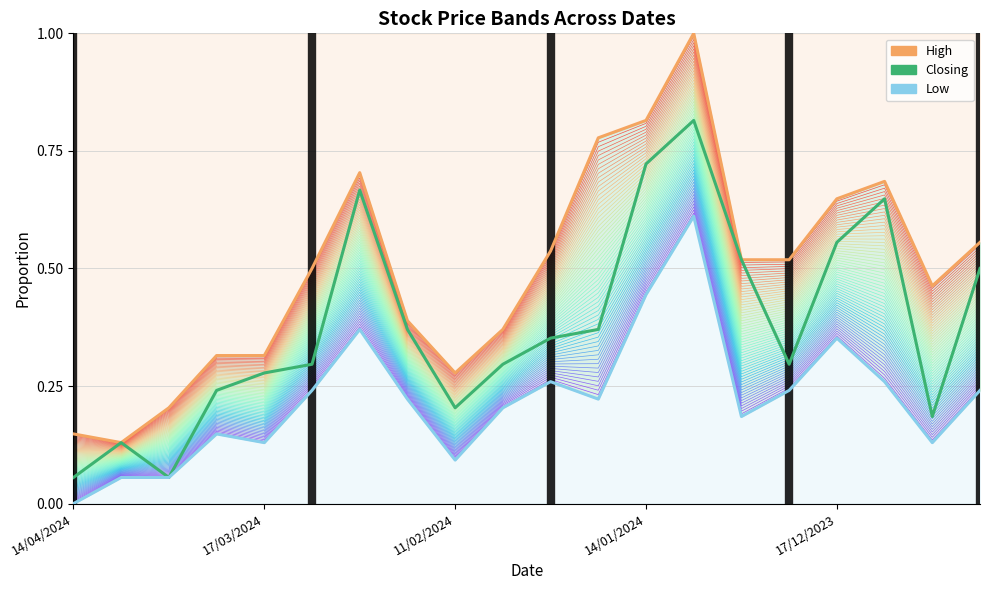

In High, how many points are higher than both neighbors (excluding endpoints)?

3